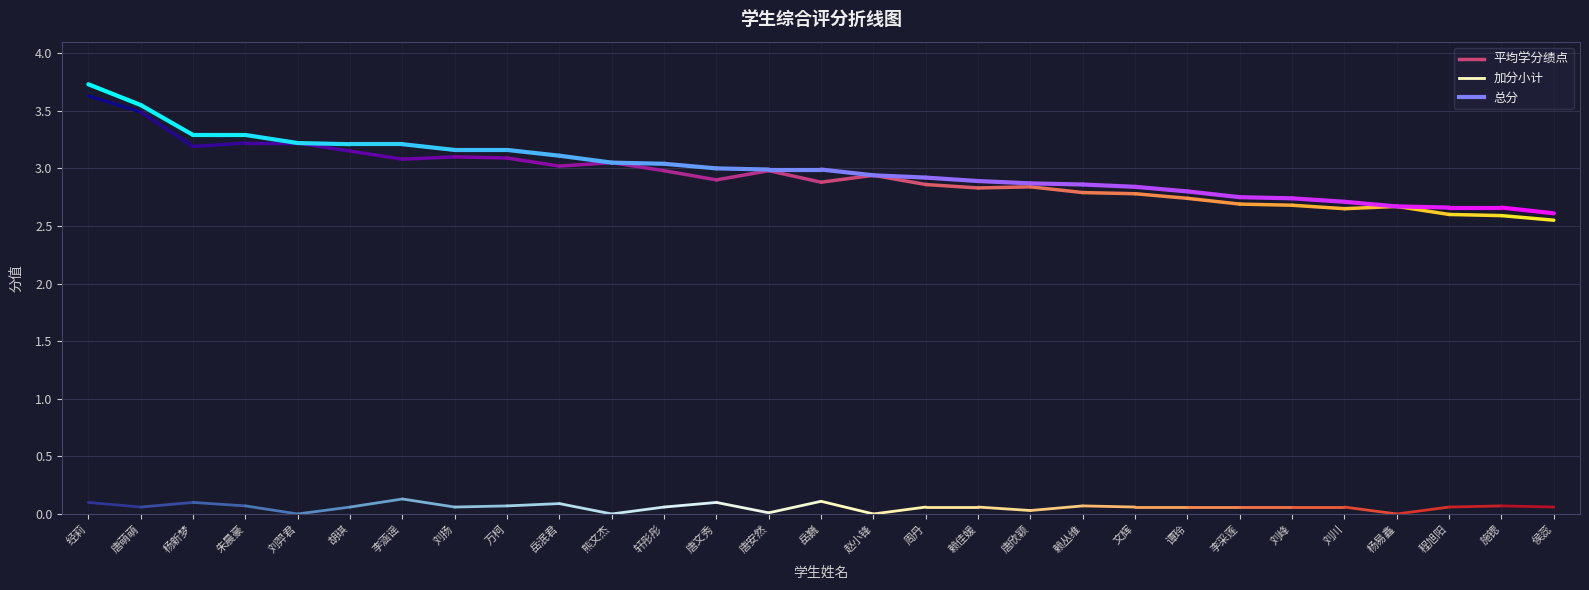

True or false: 平均学分绩点 and 加分小计 intersect in this chart.

False